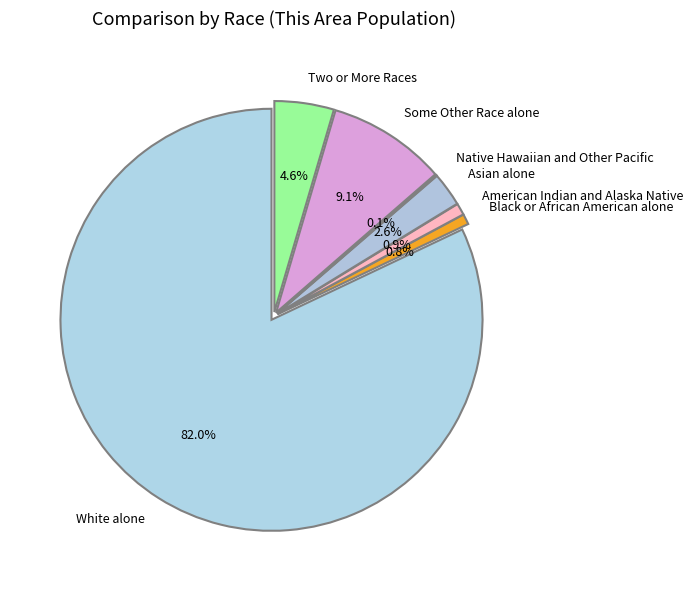

Rank the categories by value from lowest to highest.

Native Hawaiian and Other Pacific, Black or African American alone, American Indian and Alaska Native, Asian alone, Two or More Races, Some Other Race alone, White alone